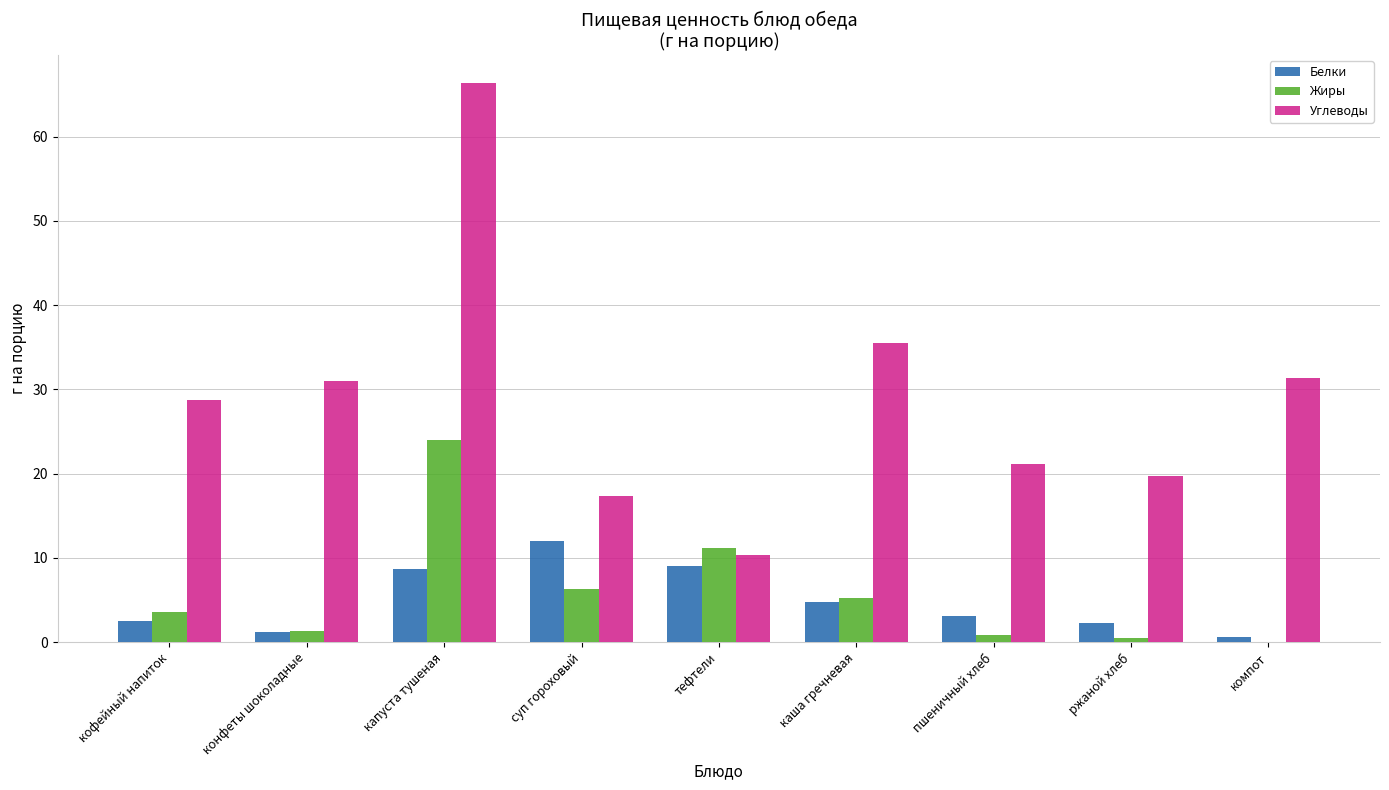

What is the sum of all Белки values?

44.1